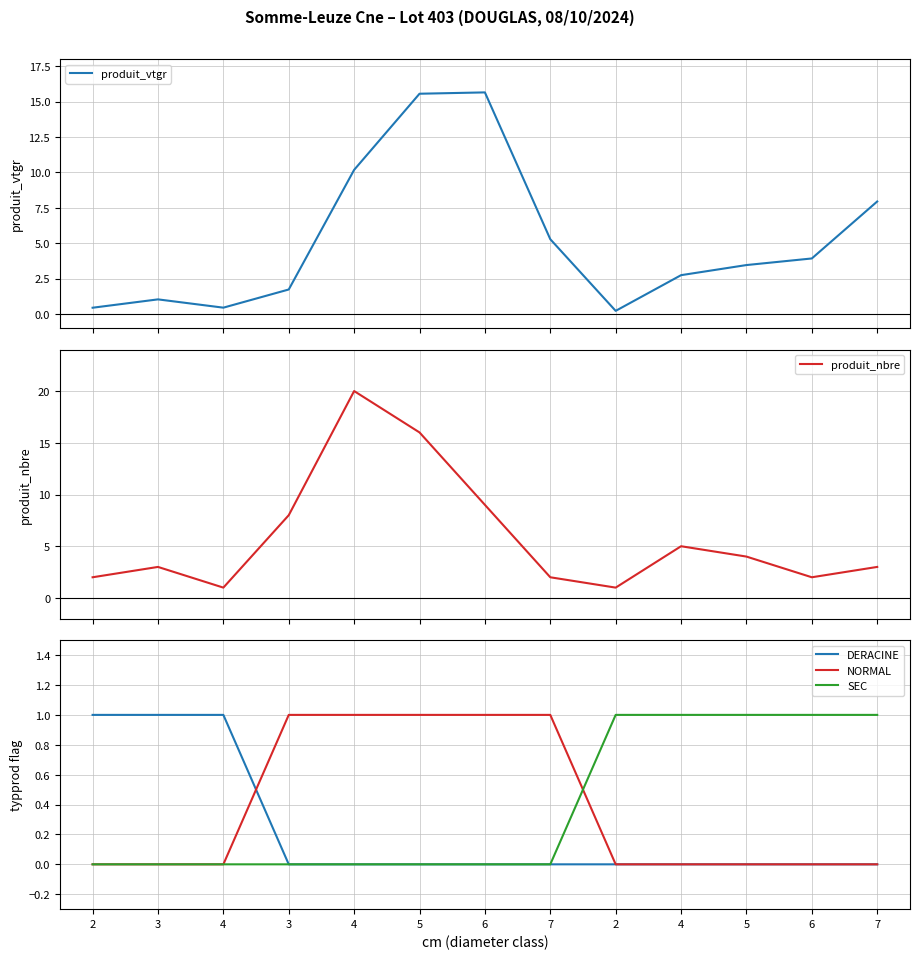

Rank the series by their maximum value, from highest to lowest.

produit_nbre, produit_vtgr, DERACINE, NORMAL, SEC